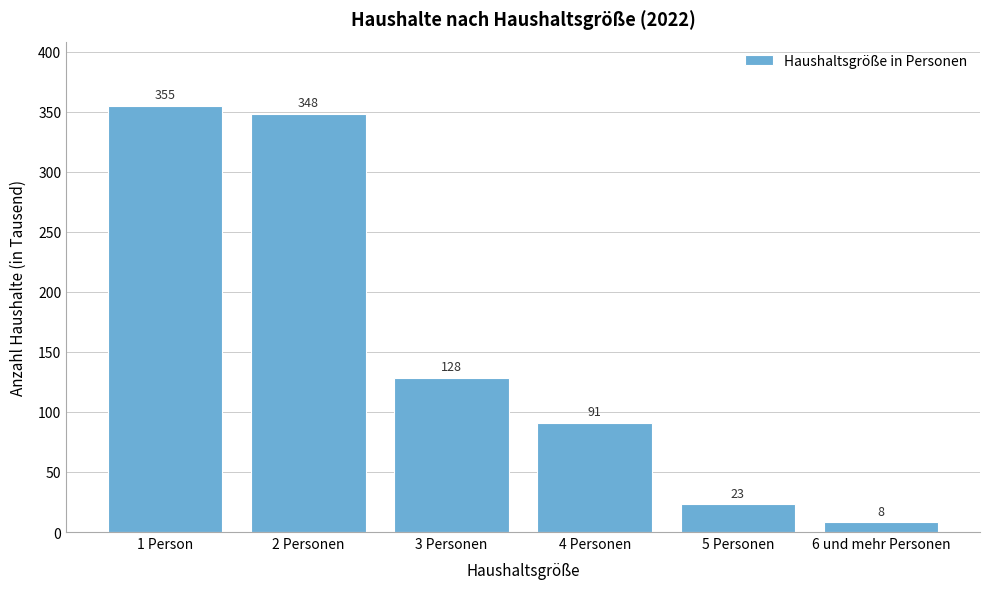

Reading left to right, transcribe all the data shown in this chart.

1 Person=355	2 Personen=348	3 Personen=128	4 Personen=91	5 Personen=23	6 und mehr Personen=8